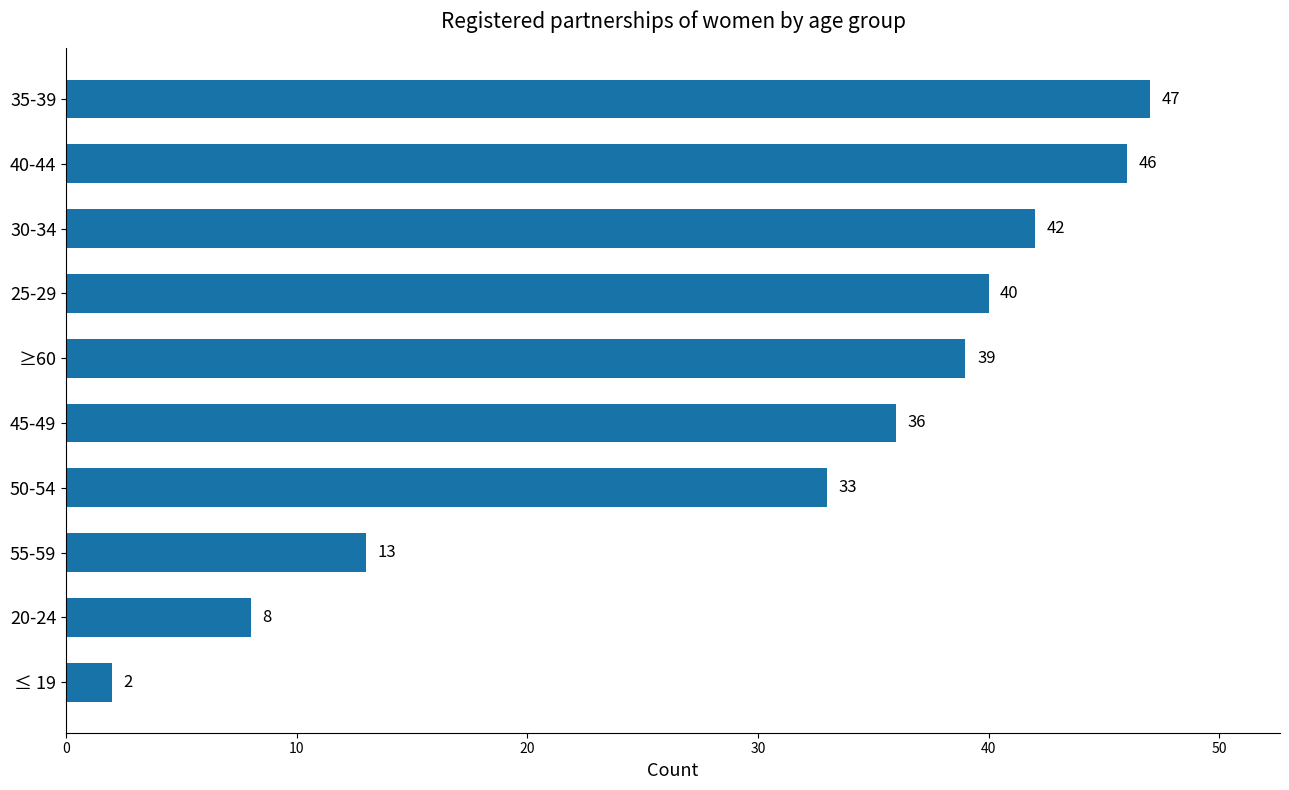

Is it true that the value at 25-29 is 40?

True